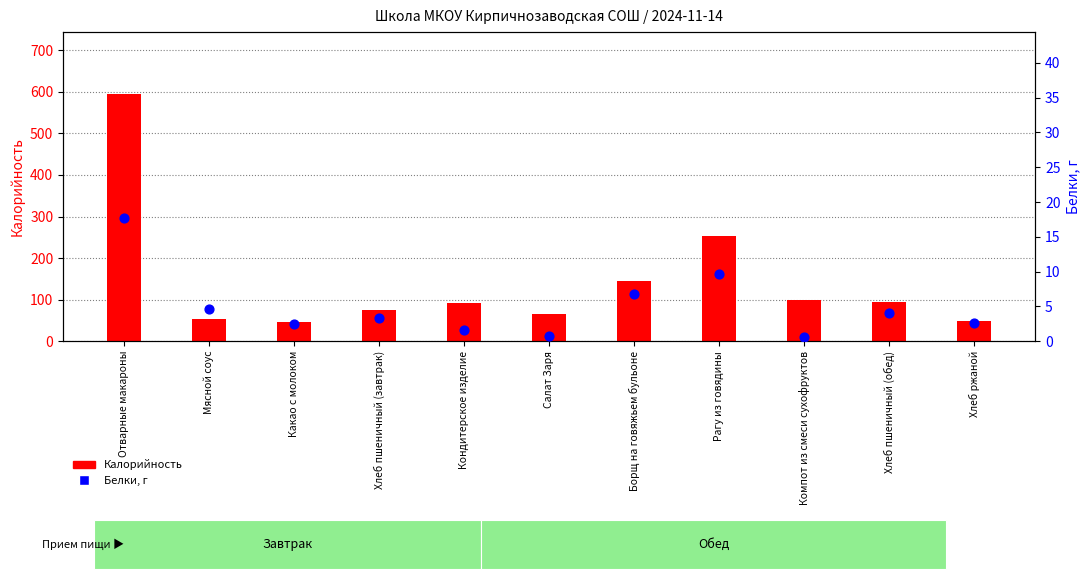

Which series has the largest Y range (max minus min)?

Калорийность